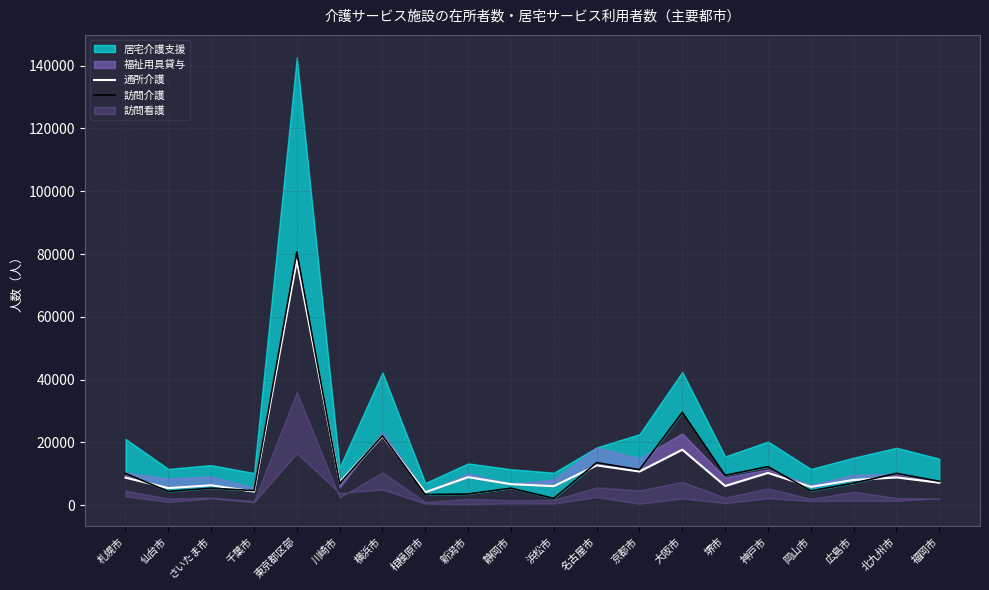

How many lines are shown in the chart?

2